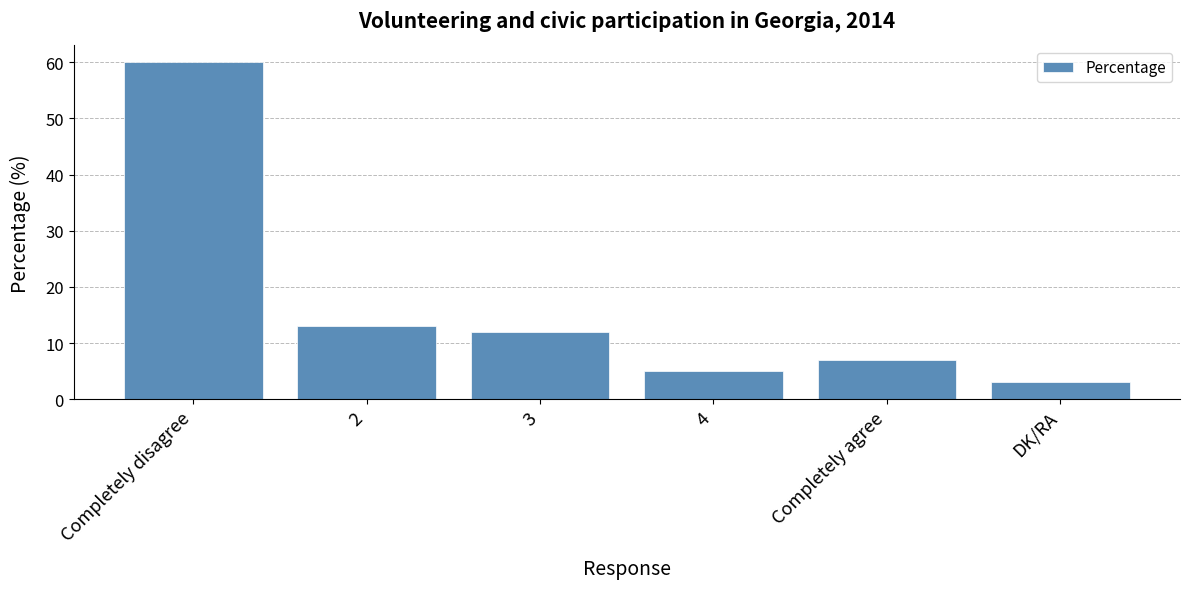

What is the difference between the maximum and minimum values?

57